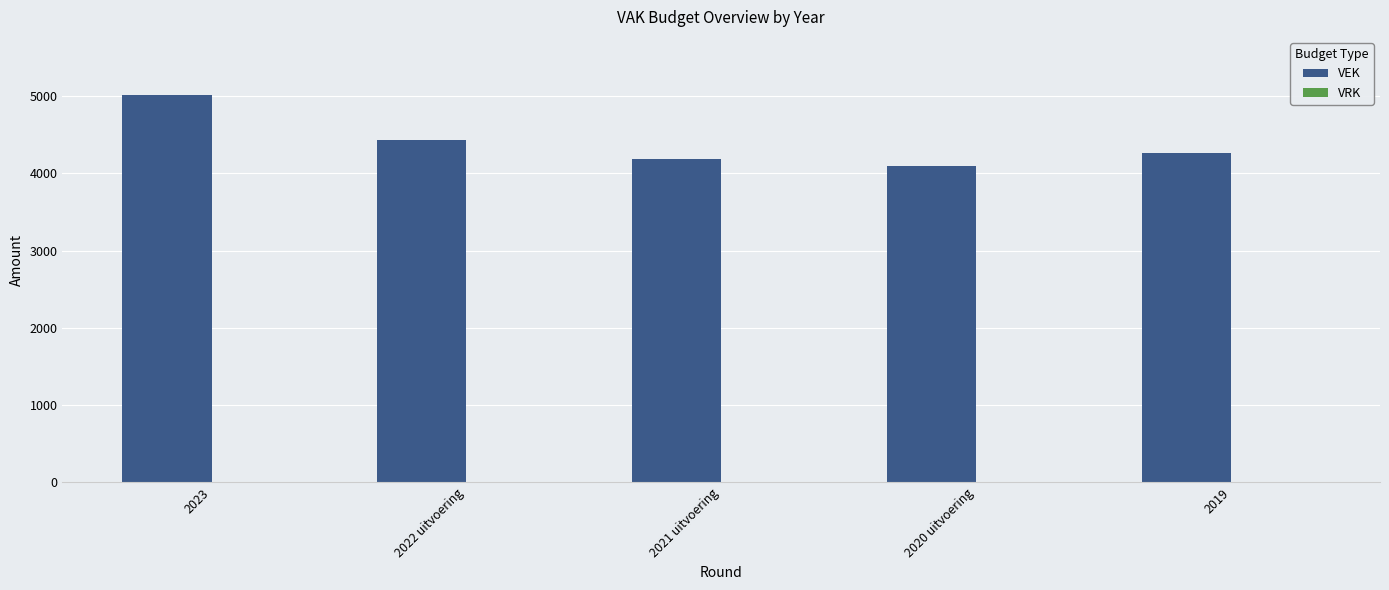

Reading left to right, extract all data points from this chart.

2023=5014	2022 uitvoering=4430	2021 uitvoering=4182	2020 uitvoering=4092	2019=4258